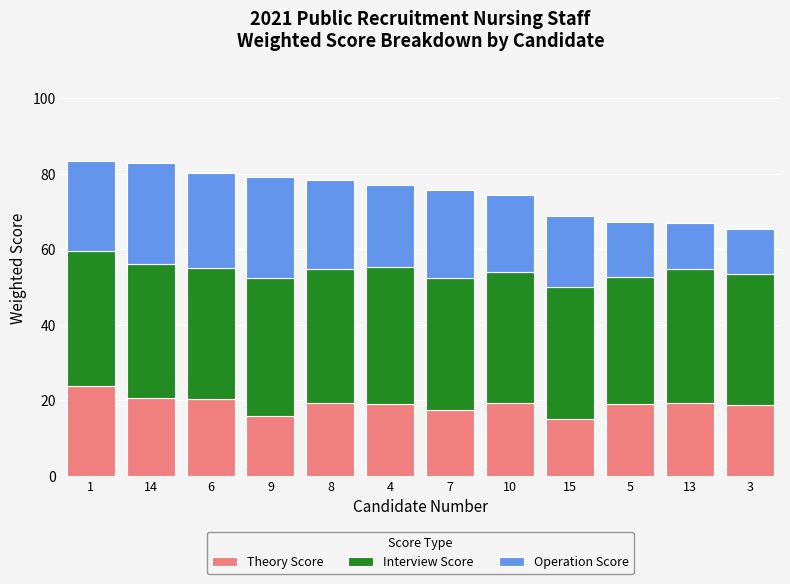

What is the maximum value for Theory Score?

23.7